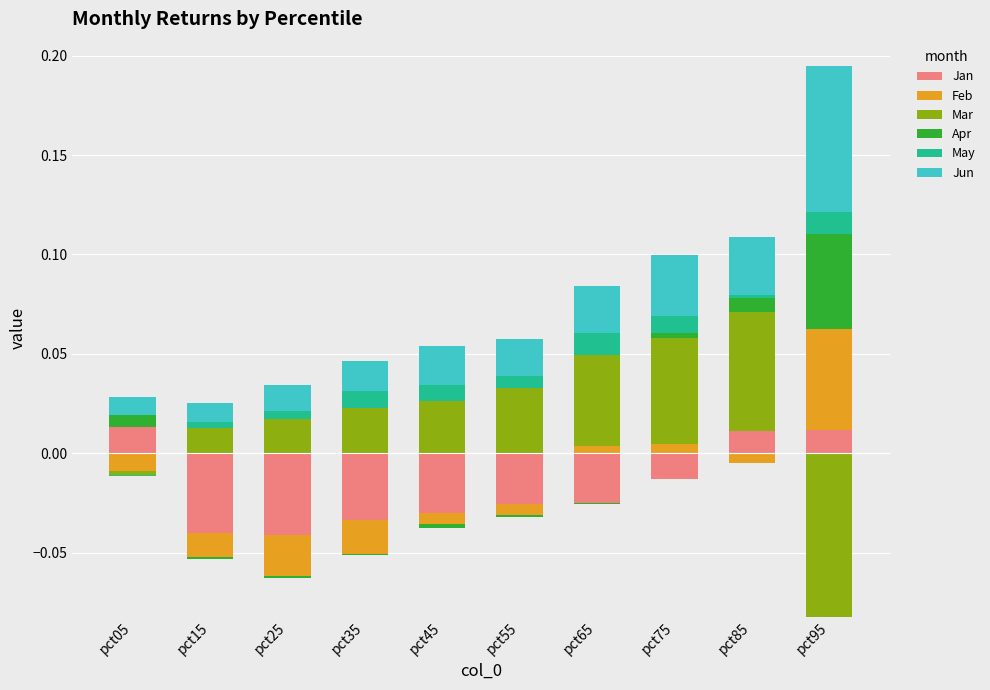

What are all the series names shown in the legend?

Jan, Feb, Mar, Apr, May, Jun